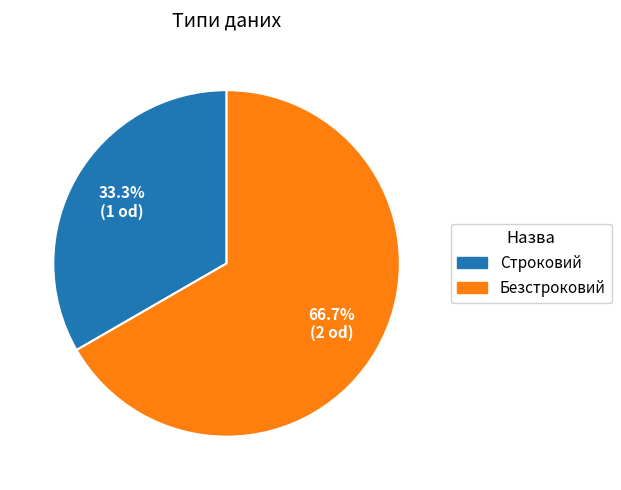

What percentage is NOT represented by Строковий?

66.7%